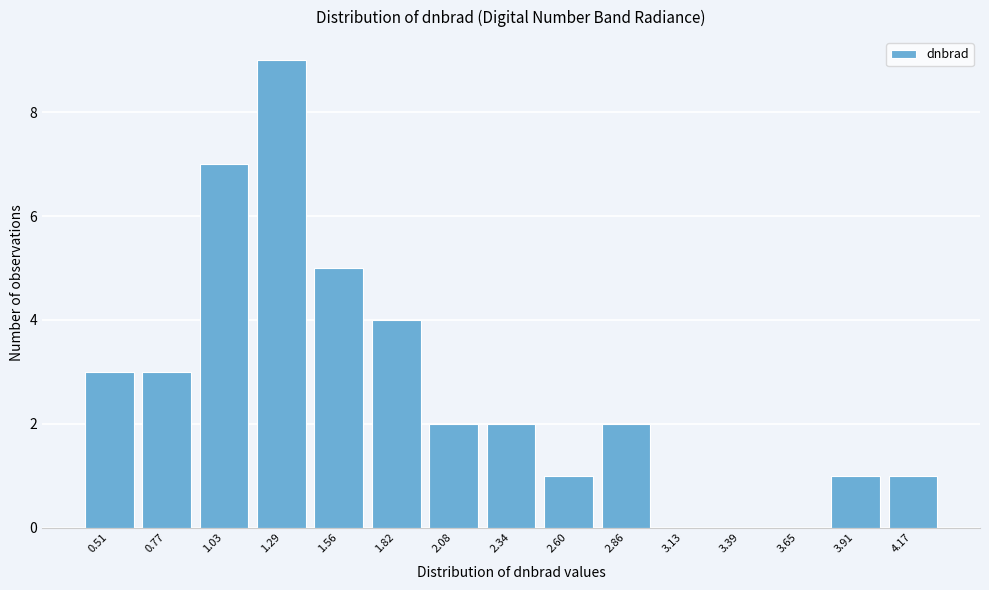

Reading left to right, list all the values displayed in this chart.

0.51=3	0.77=3	1.03=7	1.29=9	1.56=5	1.82=4	2.08=2	2.34=2	2.60=1	2.86=2	3.13=0	3.39=0	3.65=0	3.91=1	4.17=1